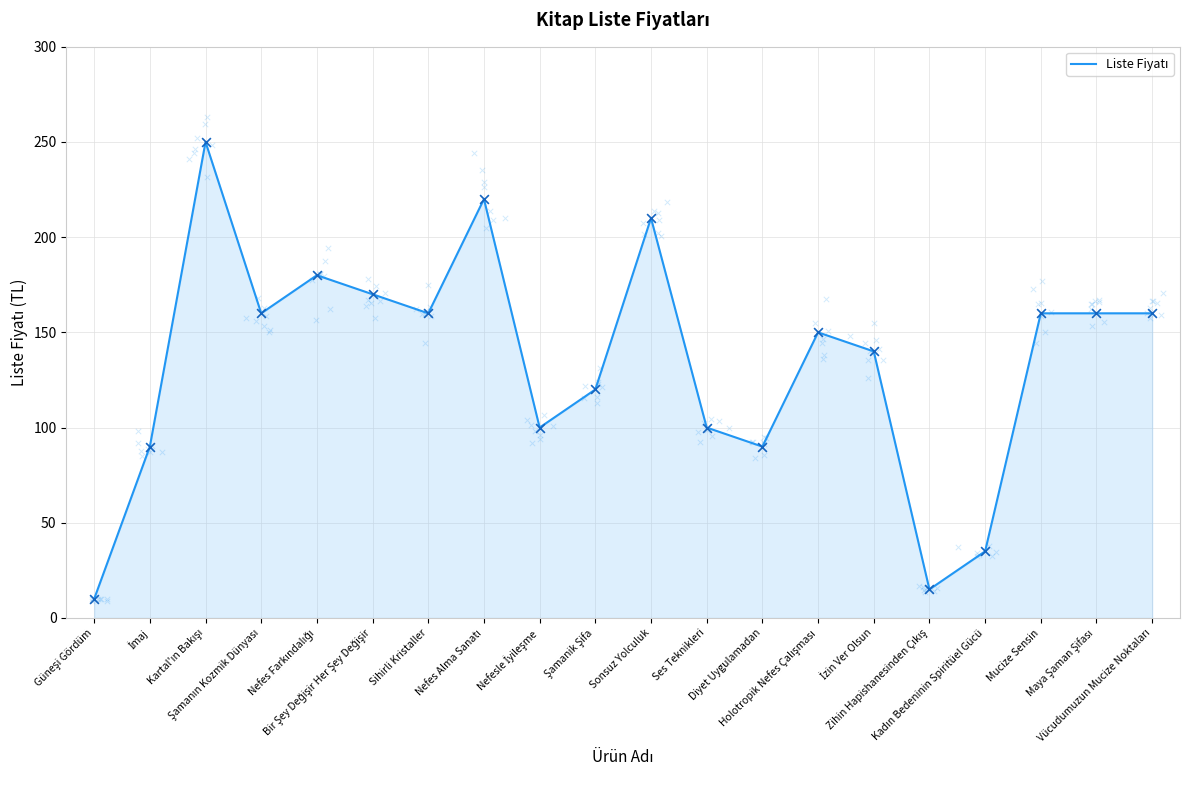

Between Şamanın Kozmik Dünyası and İzin Ver Olsun, which is larger?

Şamanın Kozmik Dünyası